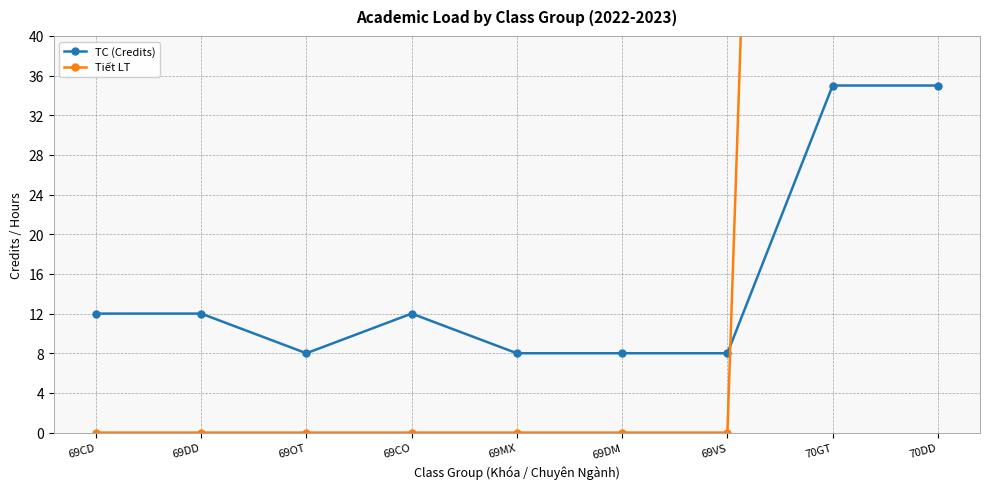

The value of Tiết LT at 69DD is 0. True or false?

True